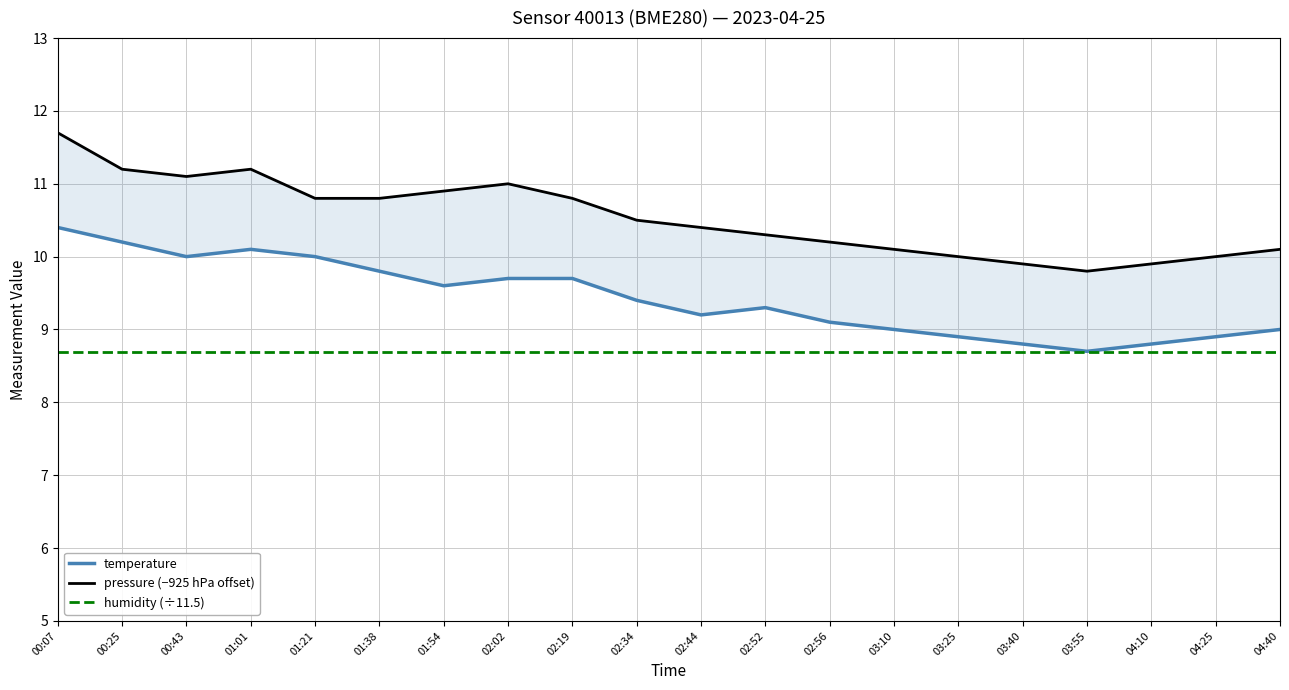

True or false: humidity (÷11.5) and temperature intersect in this chart.

False